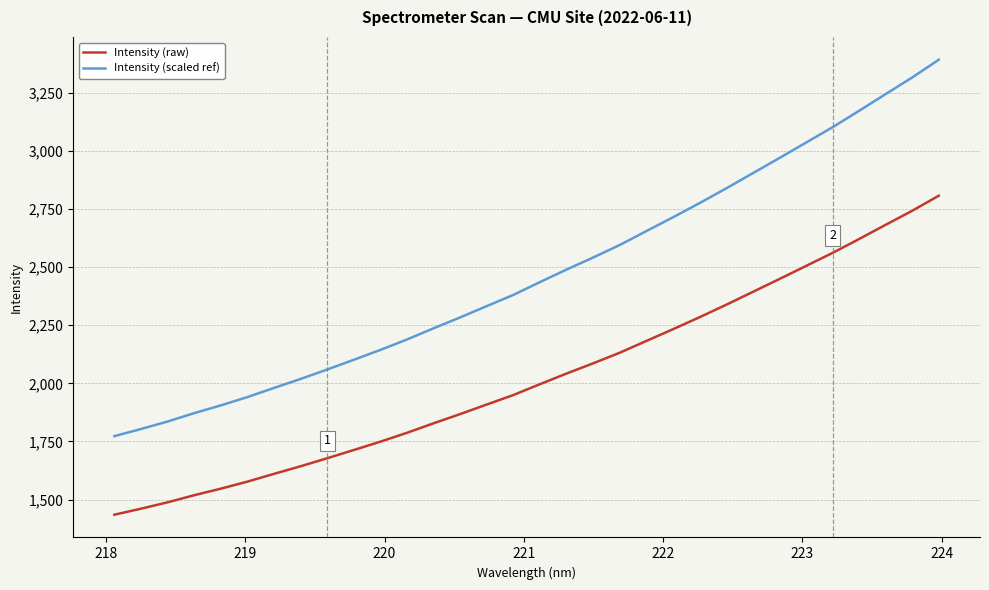

True or false: Intensity (raw) has more than 1 interior local peaks.

False